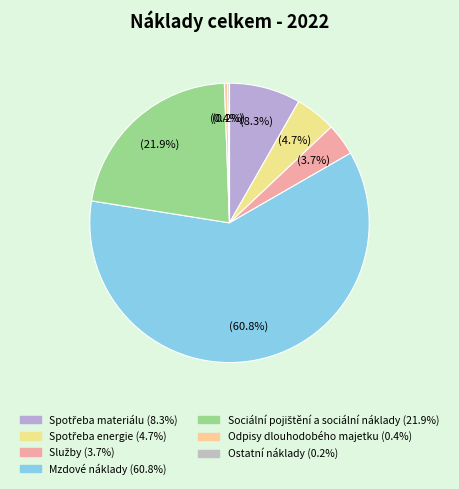

Is there a majority slice in this chart?

Yes